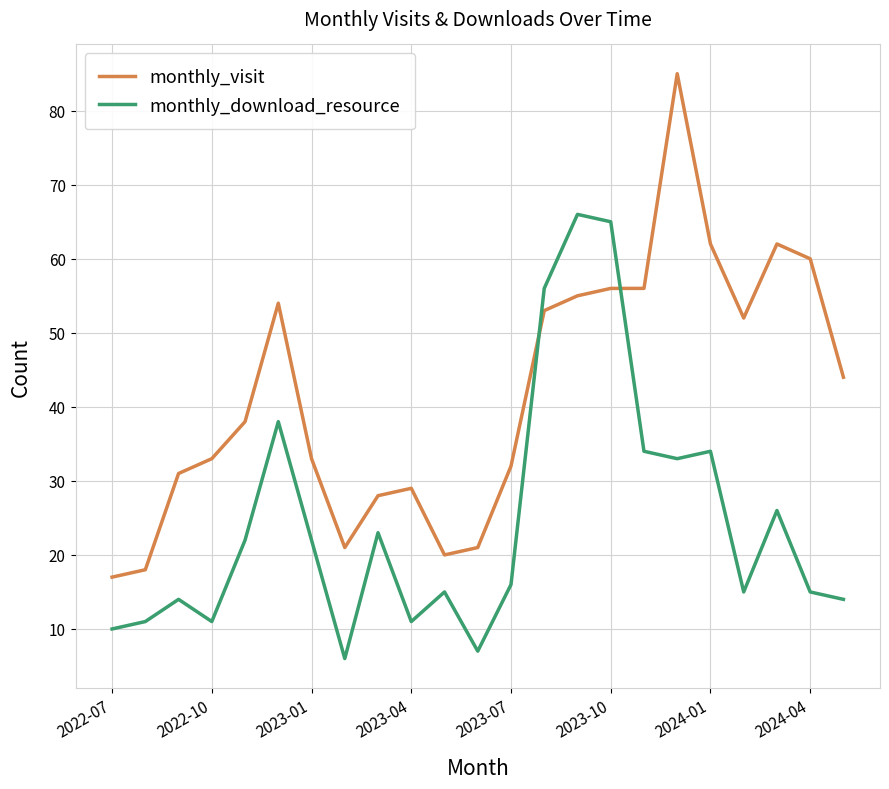

What is the smallest value displayed?

6